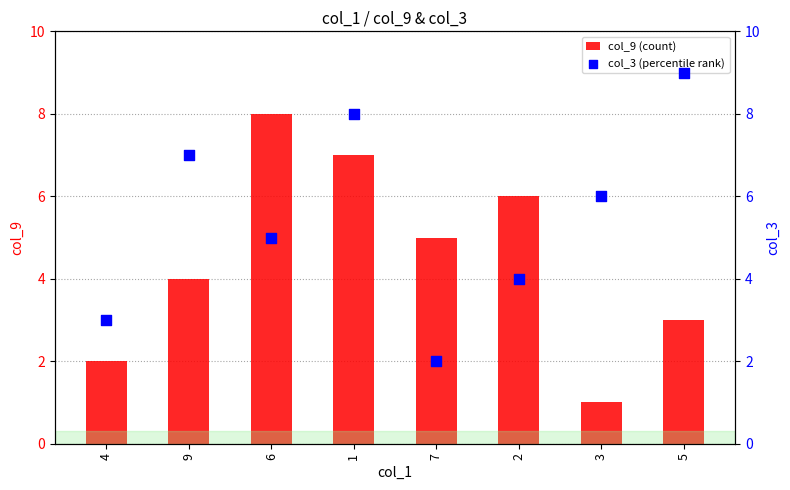

Which series reaches the minimum Y coordinate?

col_9 (count)